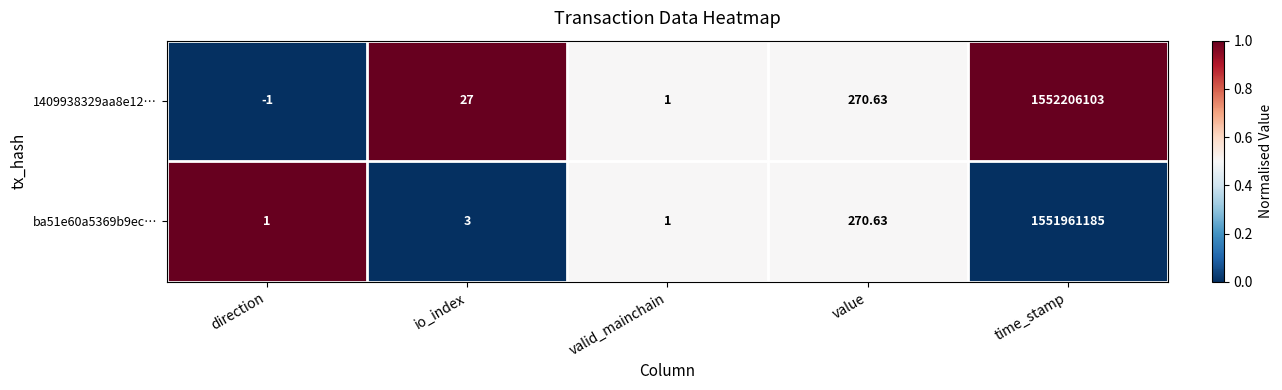

How many data points in 1409938329aa8e12… are less than 27?

2